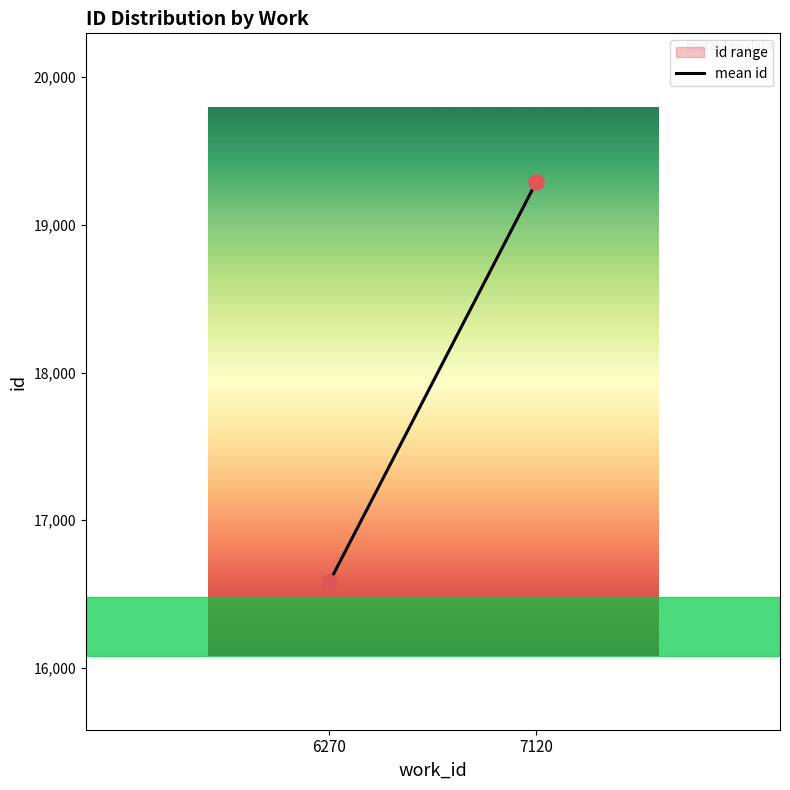

What is the average X value?

6695.0